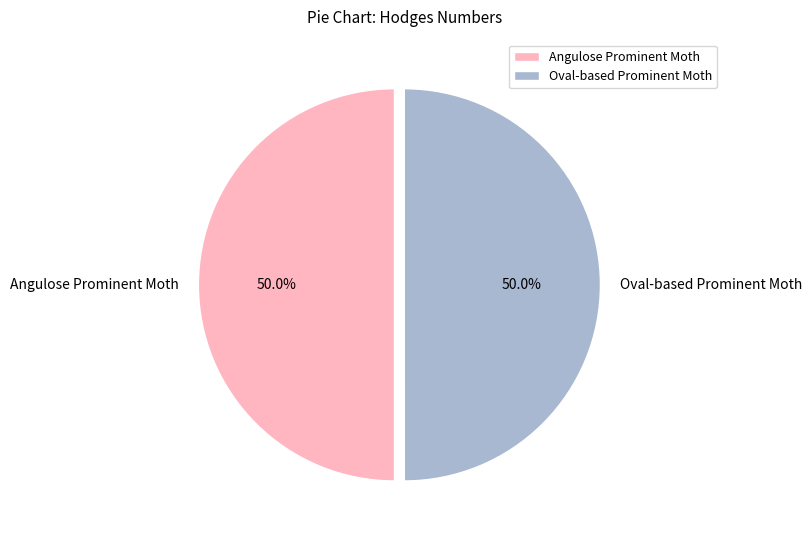

Approximately how many times larger is the value at Oval-based Prominent Moth compared to Angulose Prominent Moth?

1.0